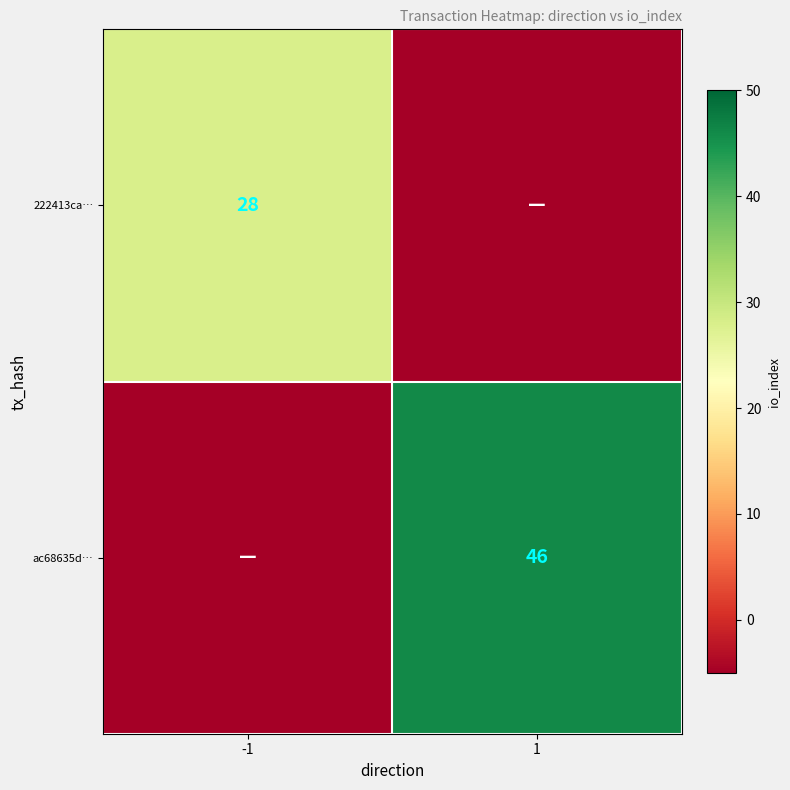

Is it true that 222413ca… equals 28 at -1?

True